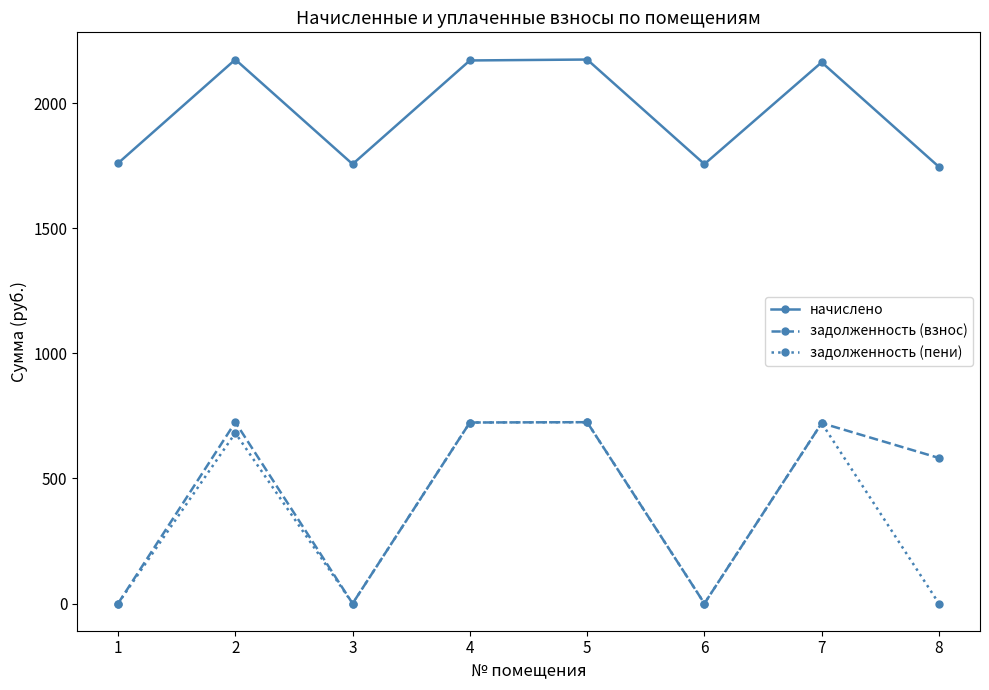

What are all the series names shown in the legend?

начислено, задолженность (взнос), задолженность (пени)